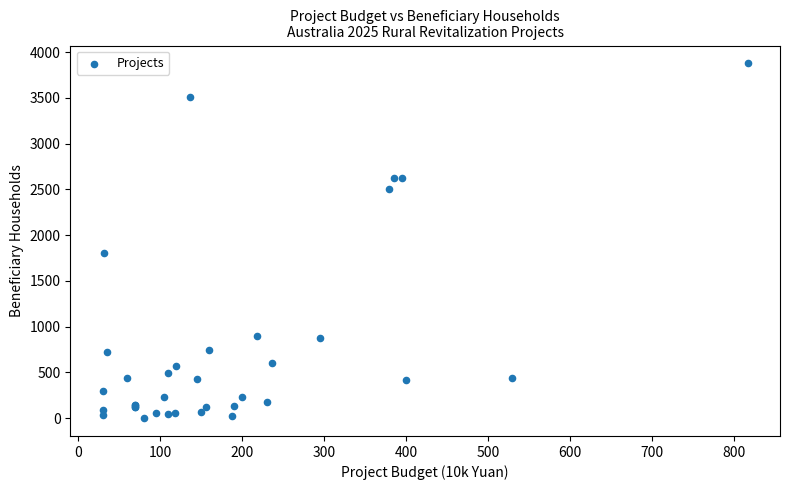

What Y value in the scatter plot is closest to 1939?

1800